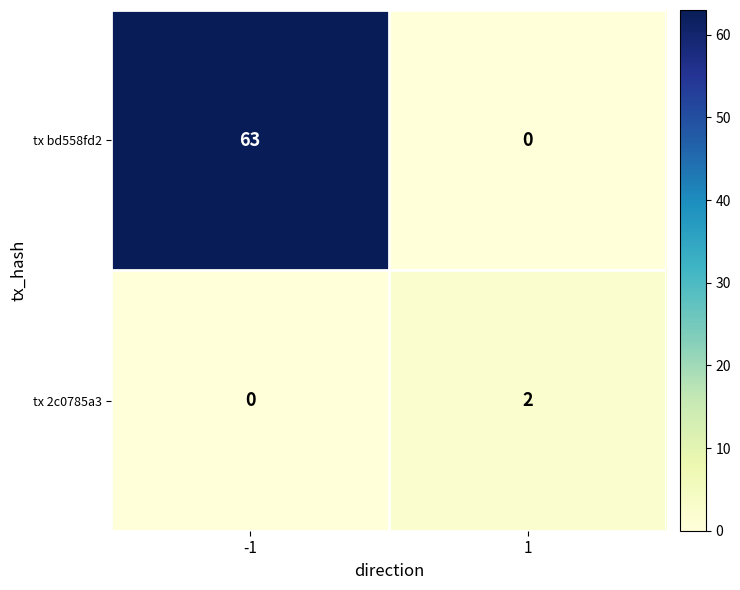

Between -1 and 1, which series saw the biggest shift?

tx bd558fd2